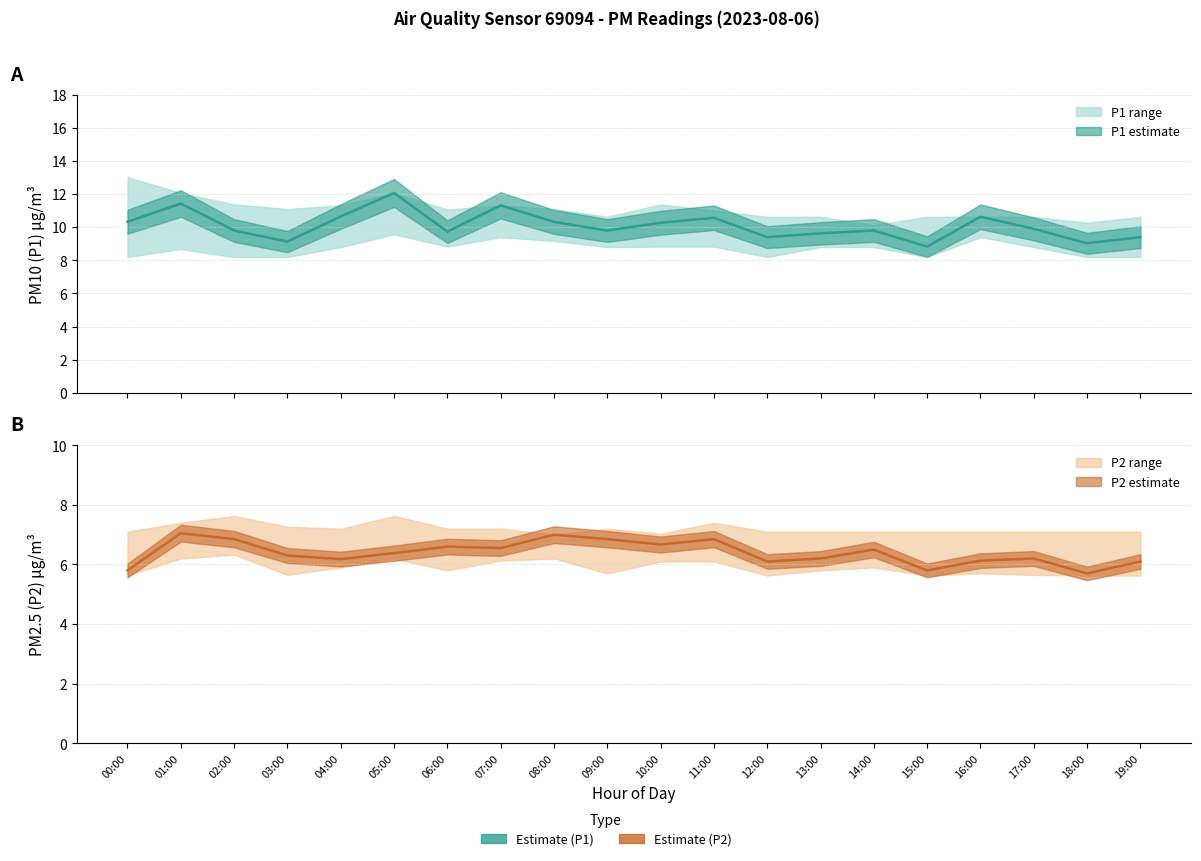

True or false: P2 (PM2.5) and P1 (PM10) intersect in this chart.

False